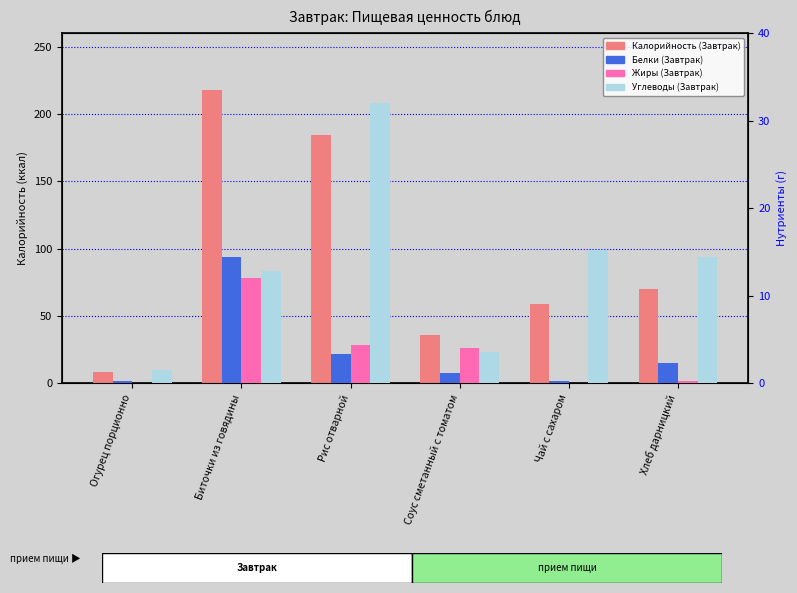

Is it true that Жиры (Завтрак) equals 7.3 at Биточки из говядины?

False